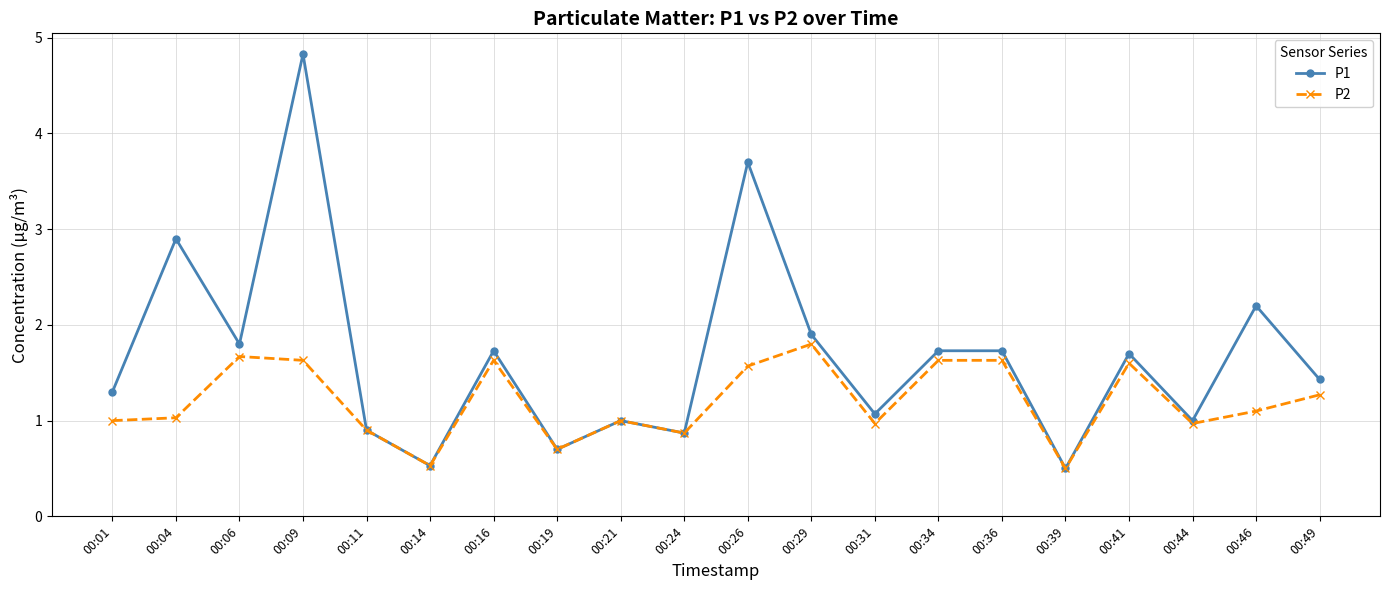

List the series in order of their overall mean, lowest first.

P2, P1